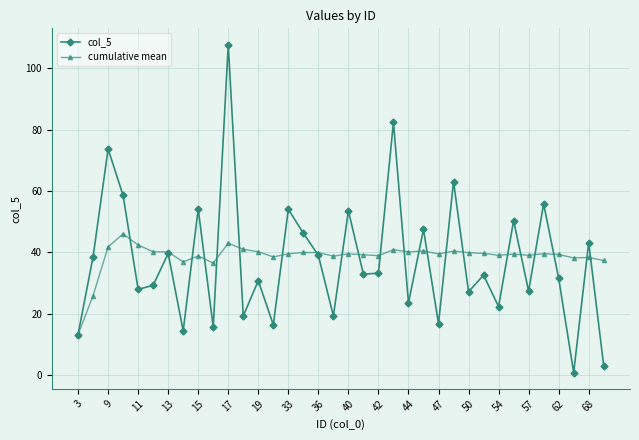

What is the maximum value for col_5?

107.6